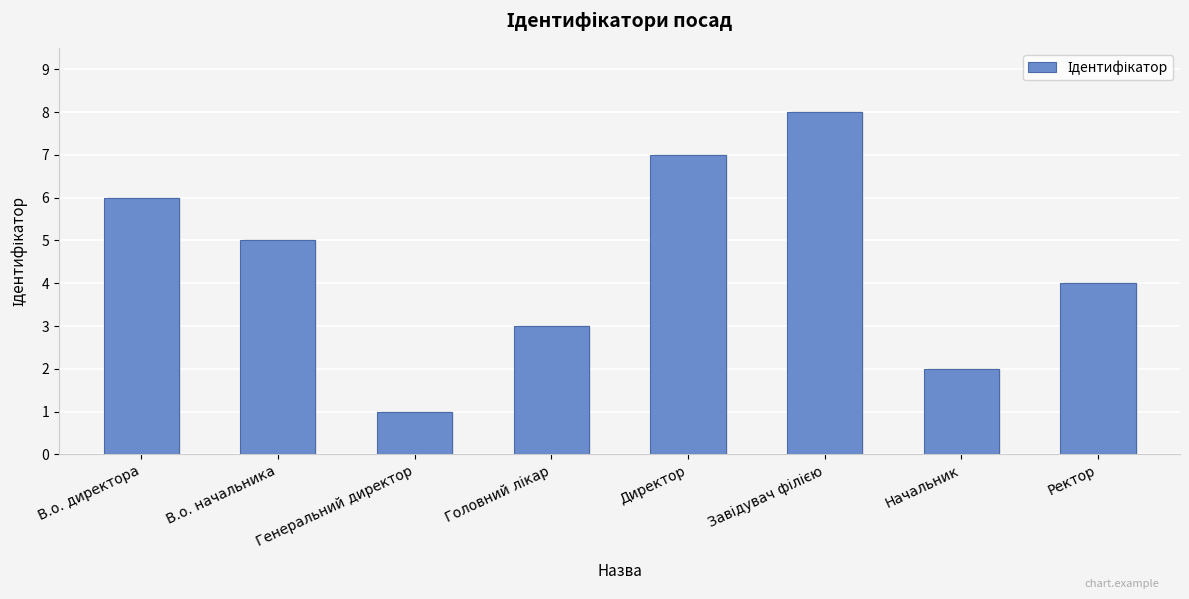

What position from the right is Директор?

4